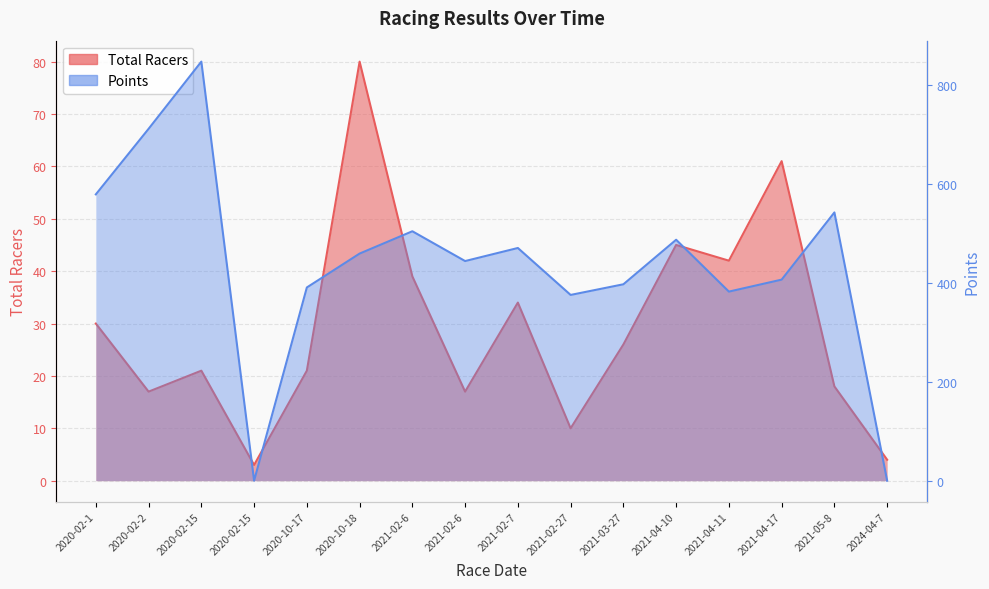

What is the value of the Points point at the 2nd from the left?

710.9